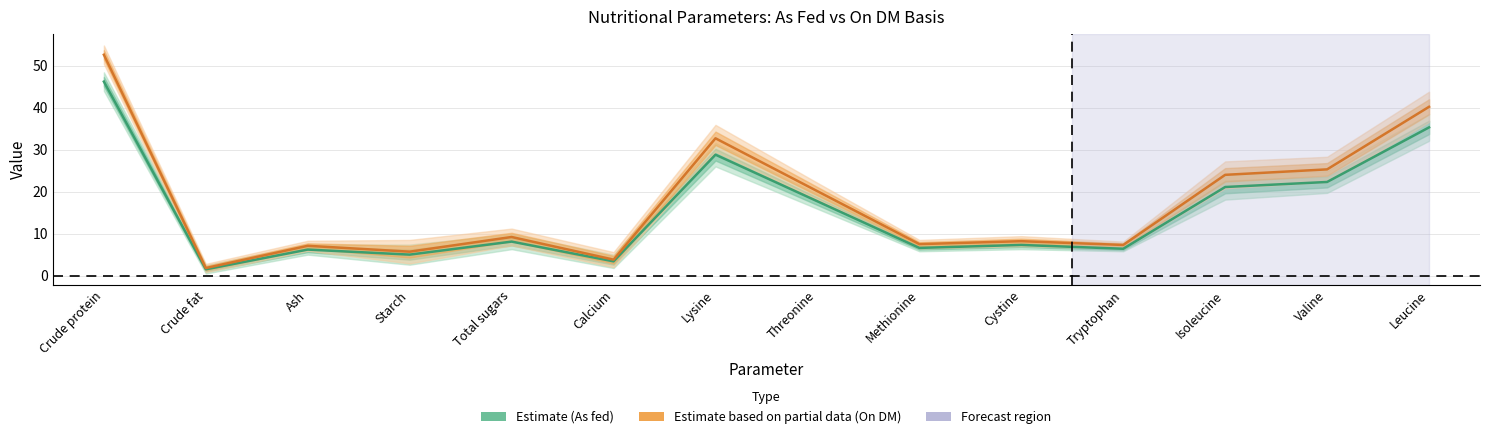

At how many categories does at least one series exceed 24?

4